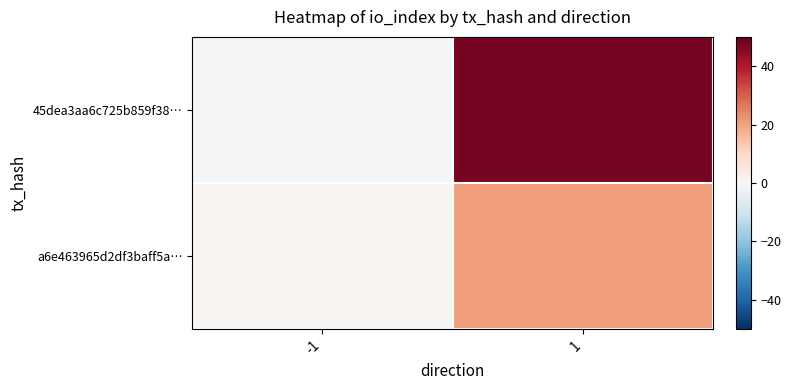

What is the total value across all series at 1?

69